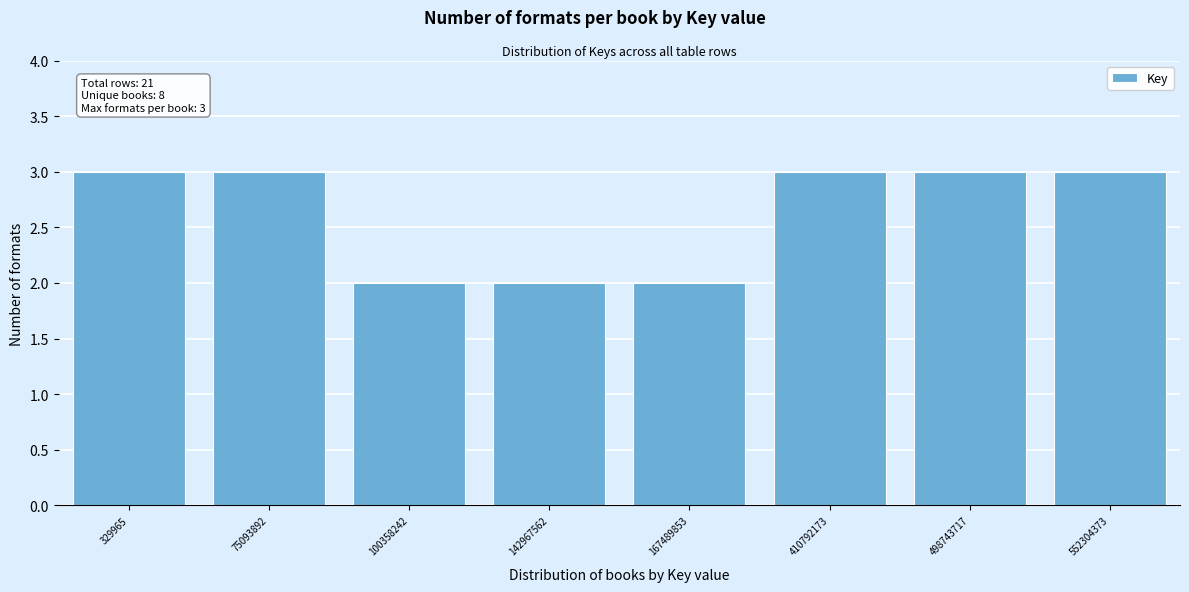

Reading right to left, list all the values displayed in this chart.

552304373=3	498743717=3	410792173=3	167489853=2	142967562=2	100358242=2	75093892=3	329965=3